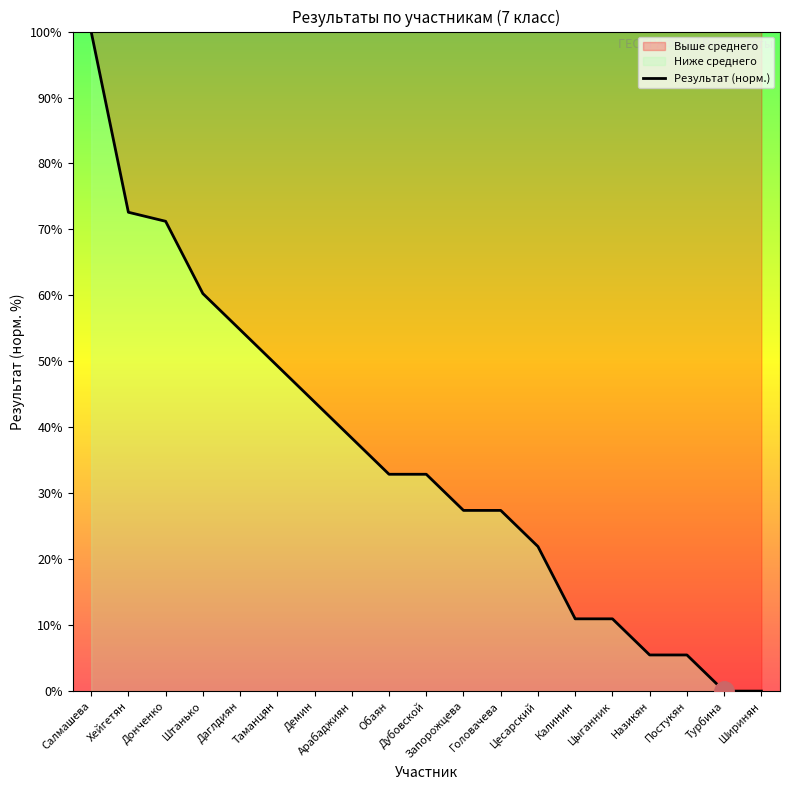

The value at Постукян is 3.3. True or false?

False